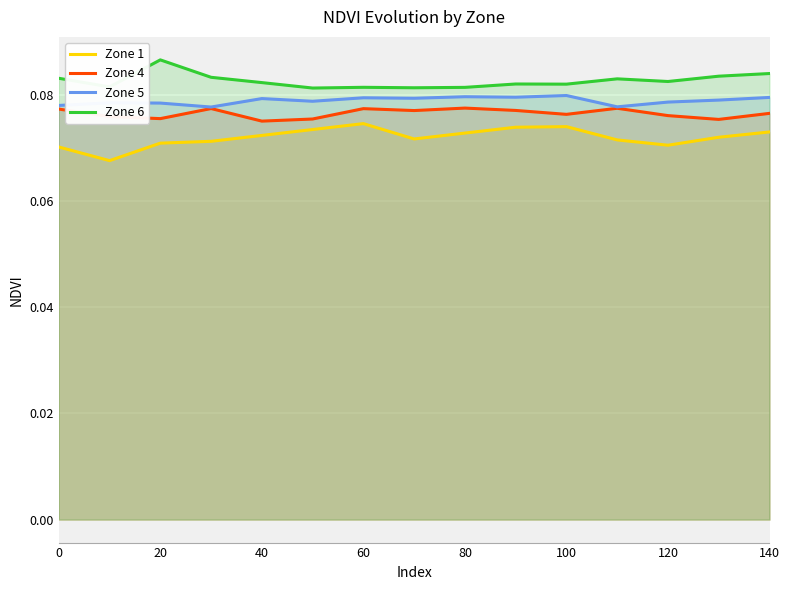

True or false: Zone 1 and Zone 4 intersect in this chart.

False